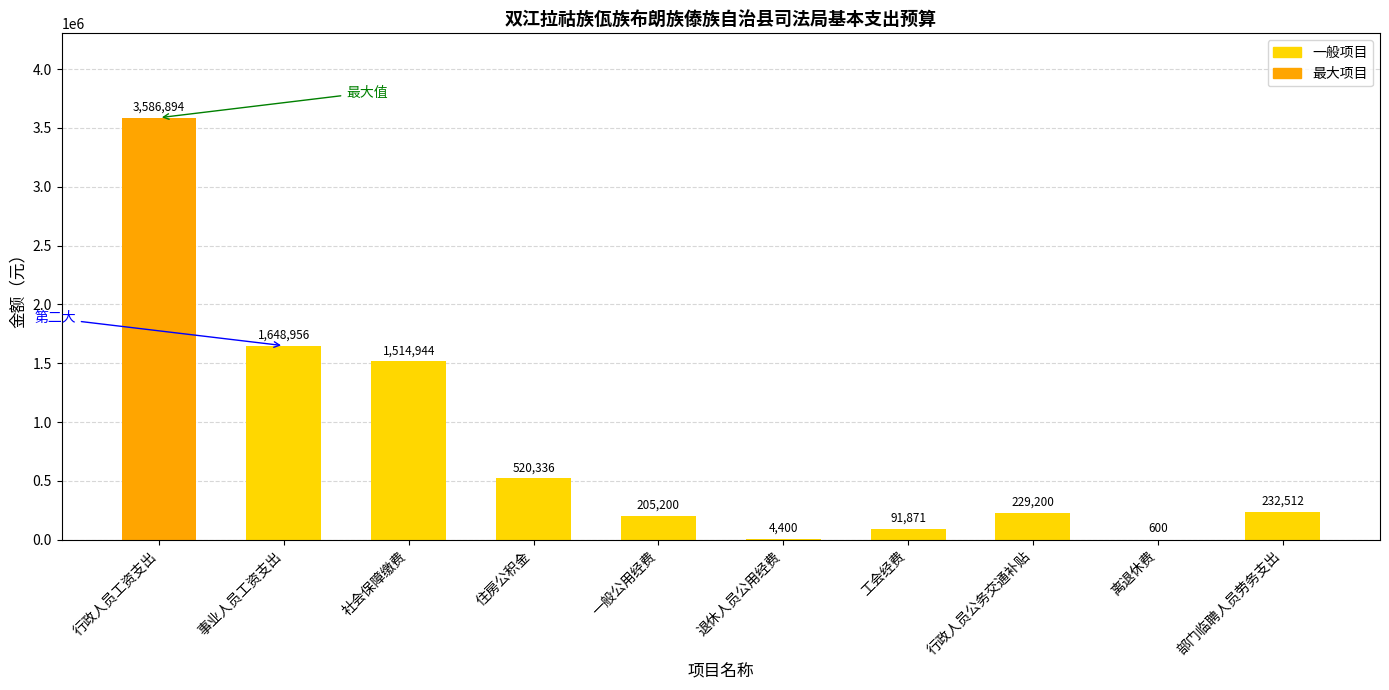

What value does the data have at 工会经费?

91871.0